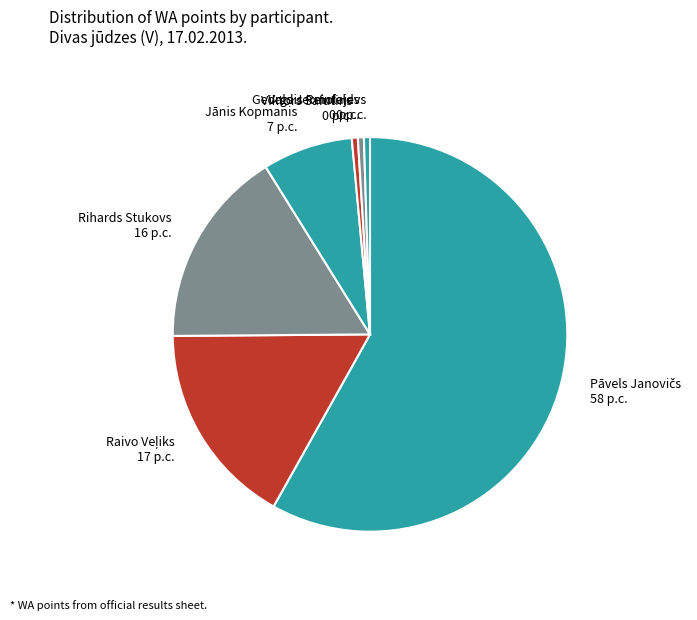

Is there a majority slice in this chart?

Yes